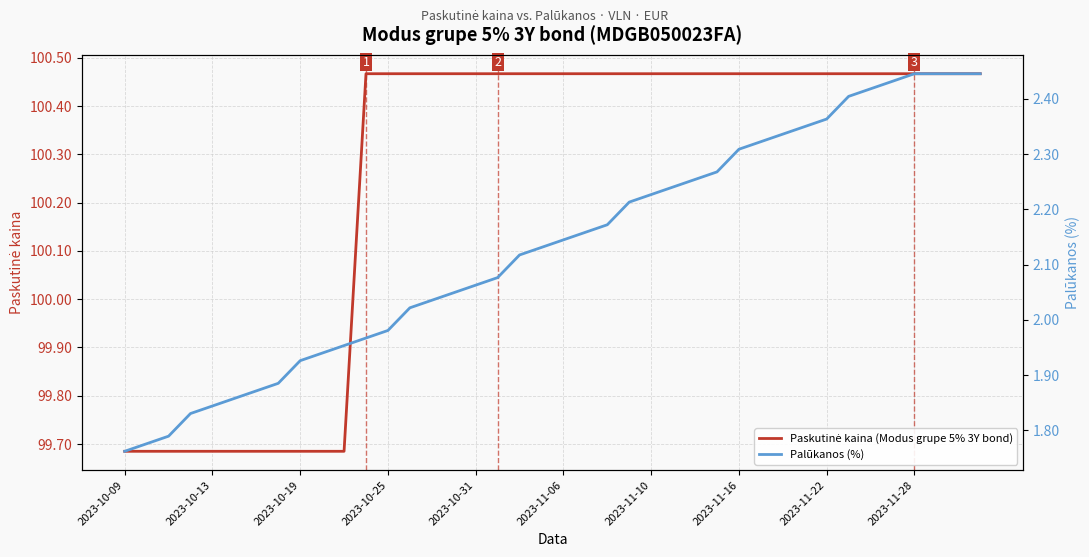

What is the highest value of the Paskutinė kaina (Modus grupe 5% 3Y bond) series?

100.5